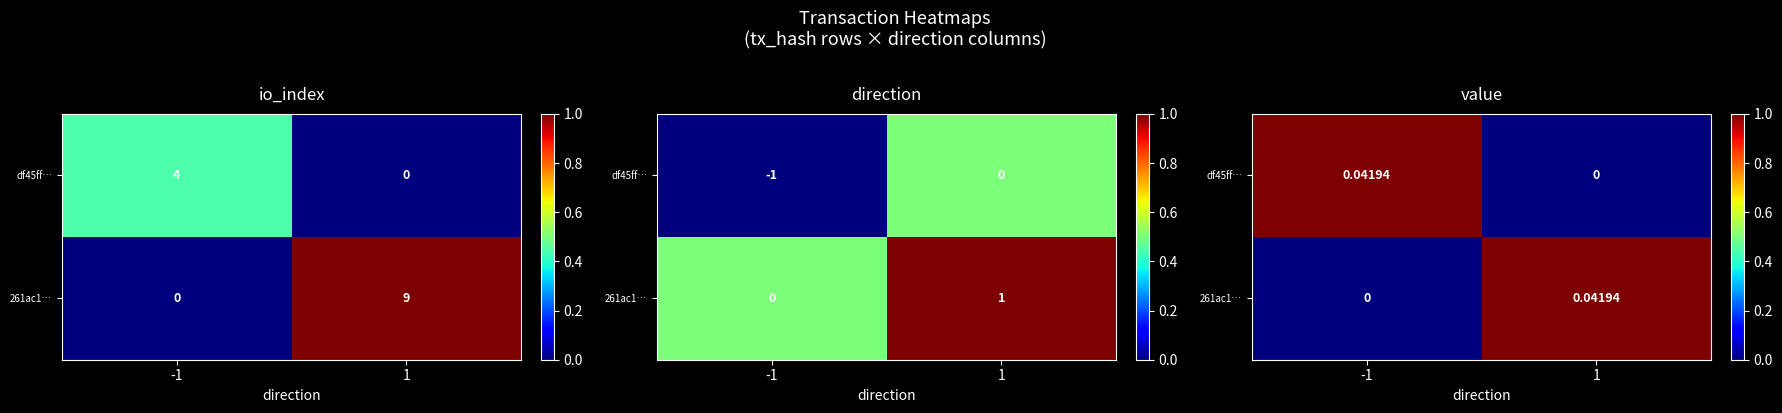

Count the 261ac1… values in the range 0 to 1.

2